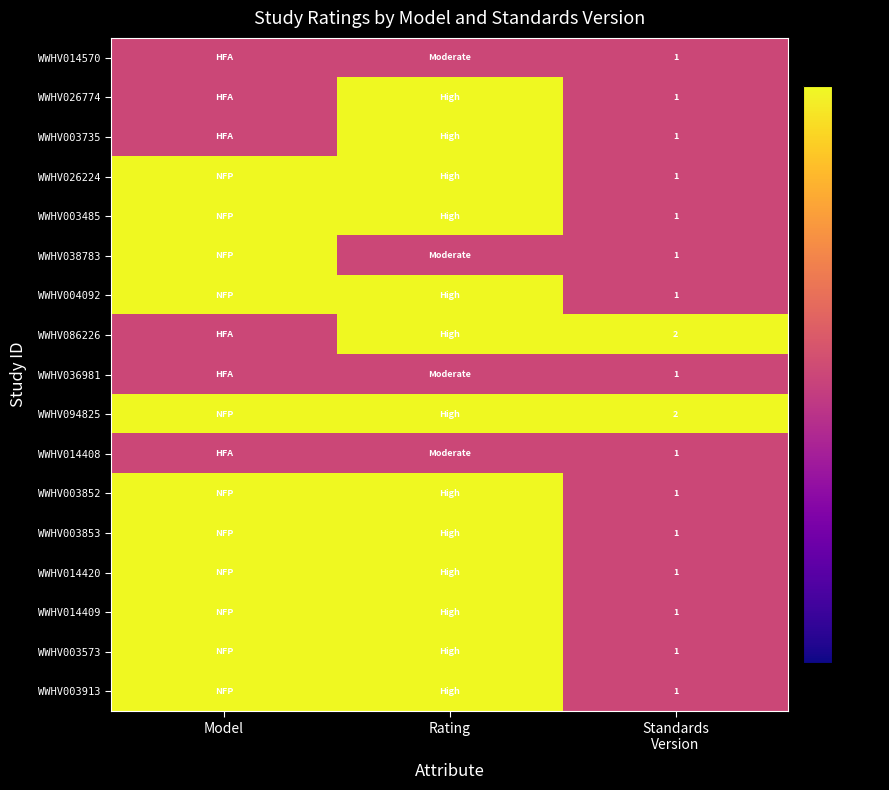

Where is WWHV003913 nearest to the value 1?

Standards Version